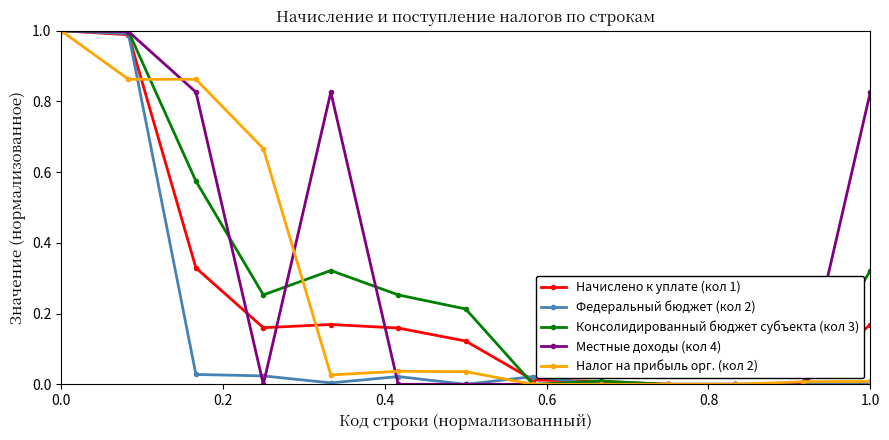

List the series in order of their overall mean, highest first.

Местные доходы (кол 4), Консолидированный бюджет субъекта (кол 3), Налог на прибыль орг. (кол 2), Начислено к уплате (кол 1), Федеральный бюджет (кол 2)